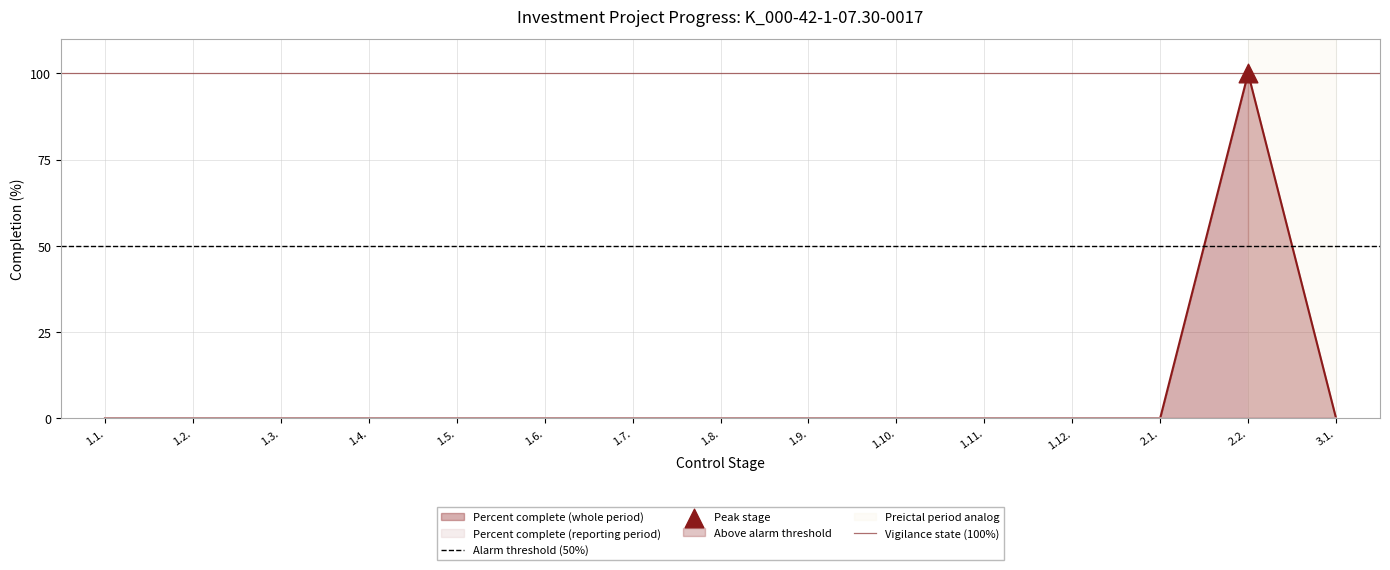

What is the maximum value for Percent complete (whole period)?

100